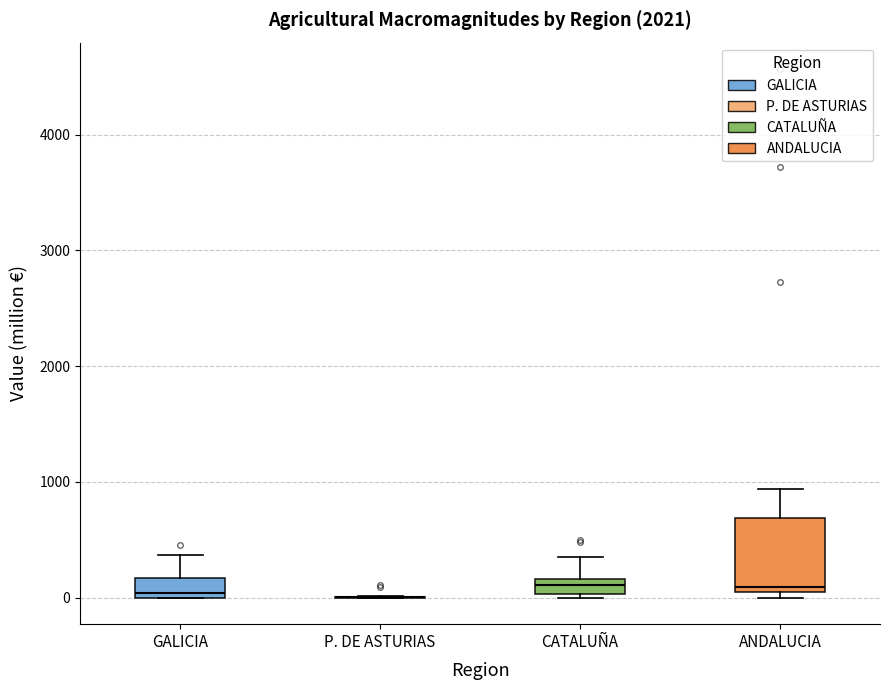

Comparing the boxes themselves (not the whiskers), which one is the tallest?

ANDALUCIA